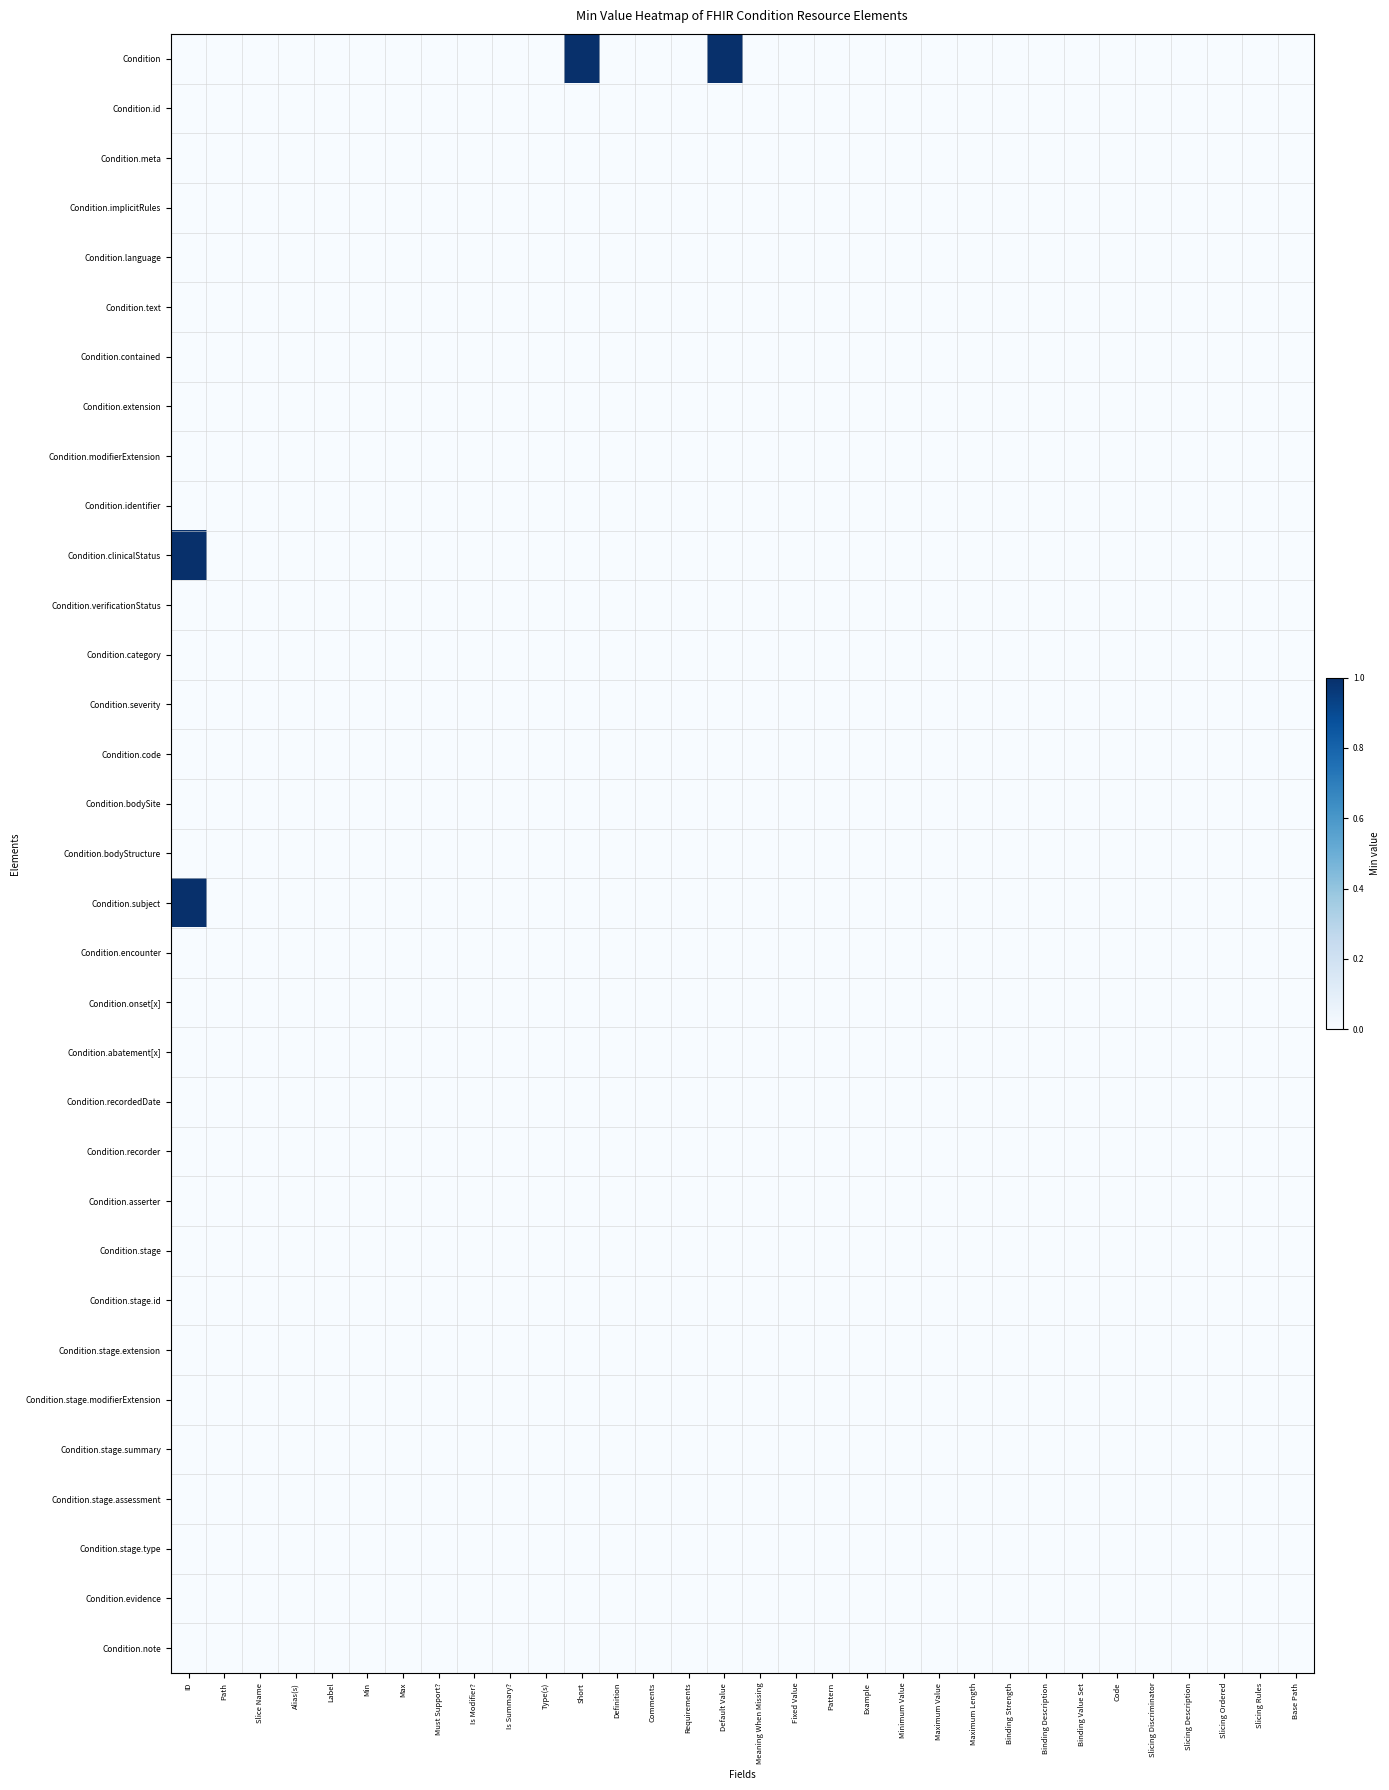

At how many categories does at least one series exceed 0?

3